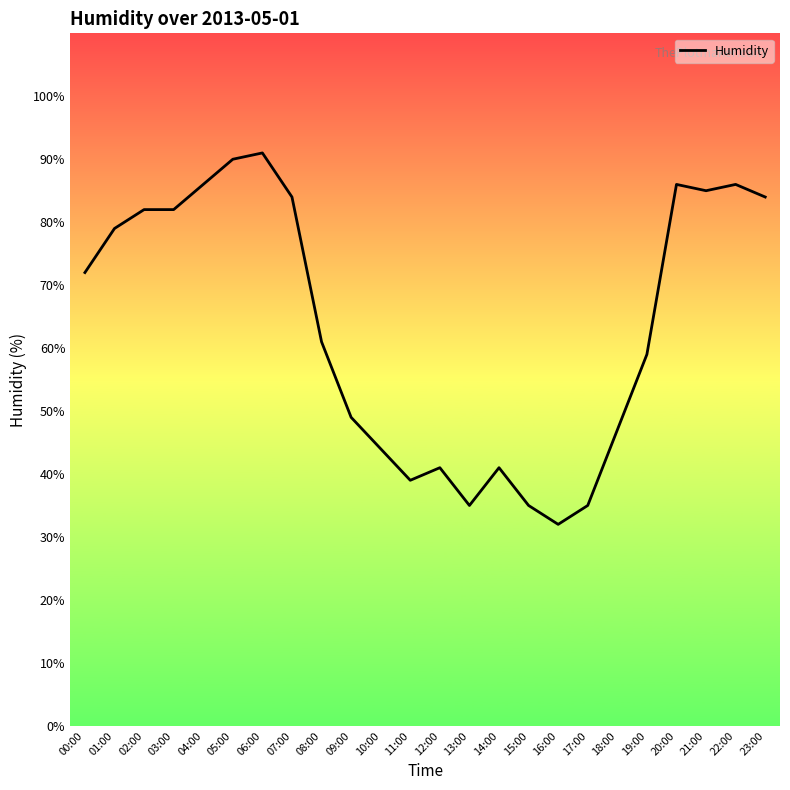

Reading right to left, transcribe all the data shown in this chart.

84	86	85	86	59	47	35	32	35	41	35	41	39	44	49	61	84	91	90	86	82	82	79	72